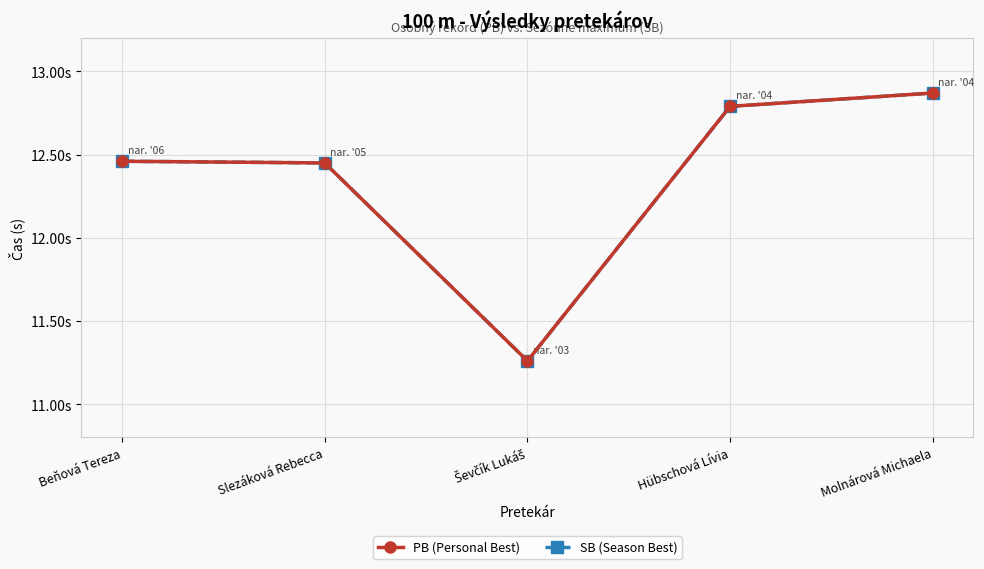

What is the sum of the SB (Season Best) values at Ševčík Lukáš and Slezáková Rebecca?

23.7